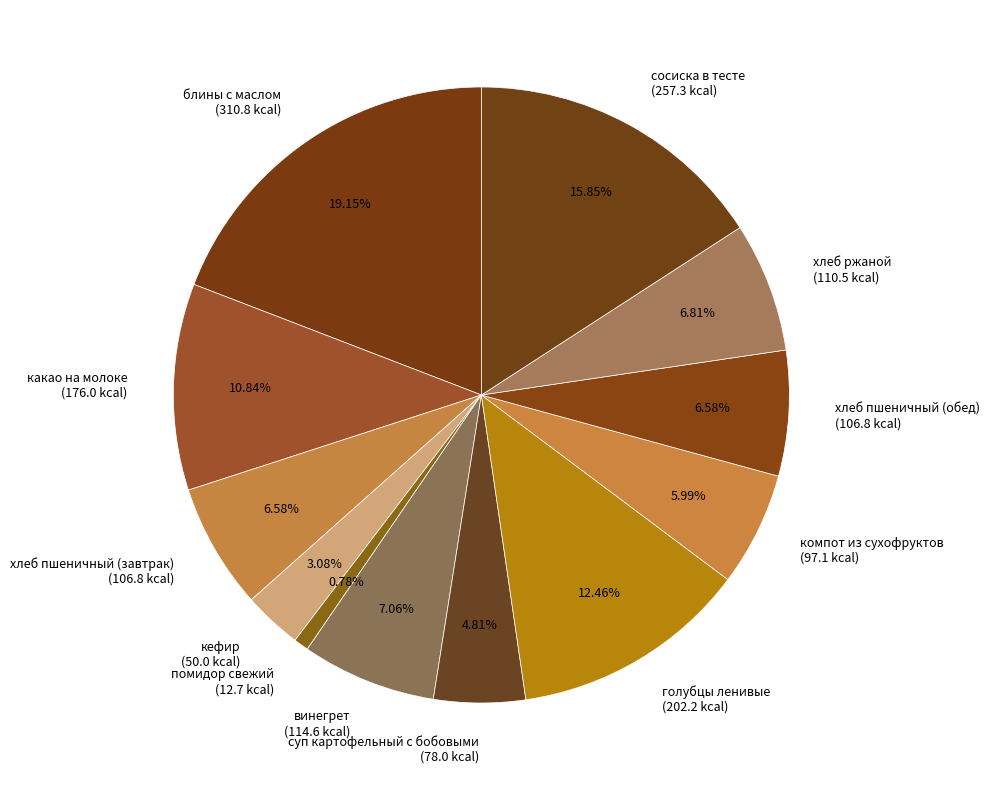

Which has a higher value, какао на молоке (176.0 kcal) or голубцы ленивые (202.2 kcal)?

голубцы ленивые (202.2 kcal)